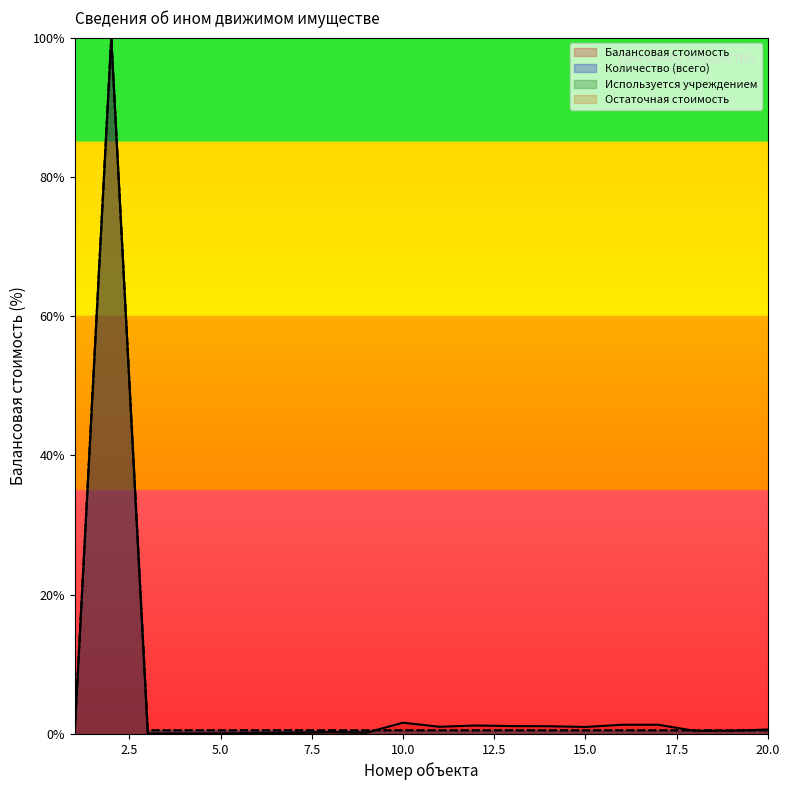

Where is the first local maximum for Балансовая стоимость?

2